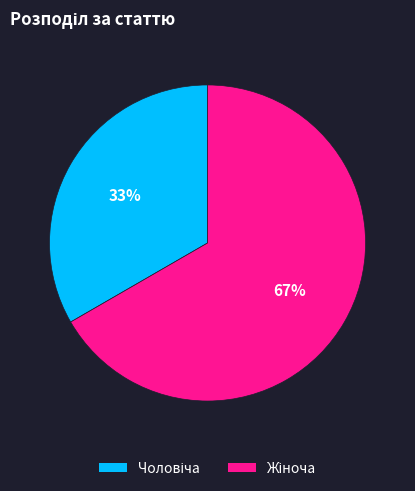

To the nearest percent, what is the average slice percentage?

50%